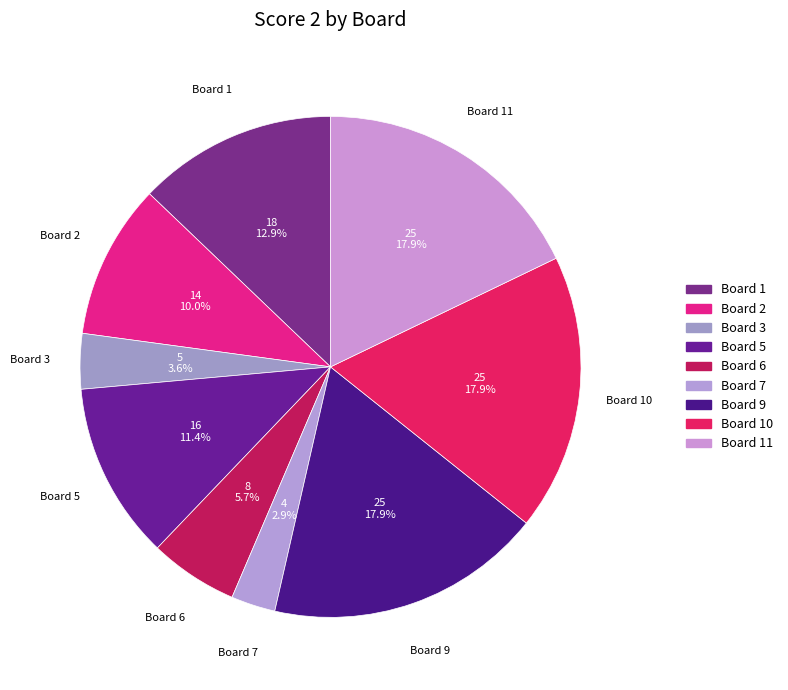

What percentage is the Board 2 slice, to the nearest percent?

10%